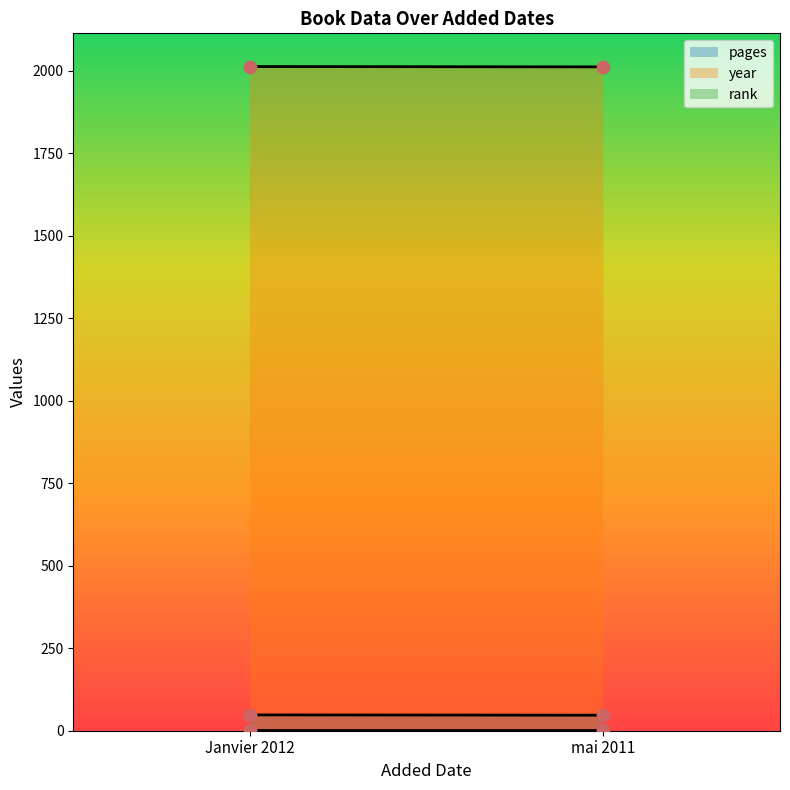

Which series reaches the maximum Y coordinate?

year